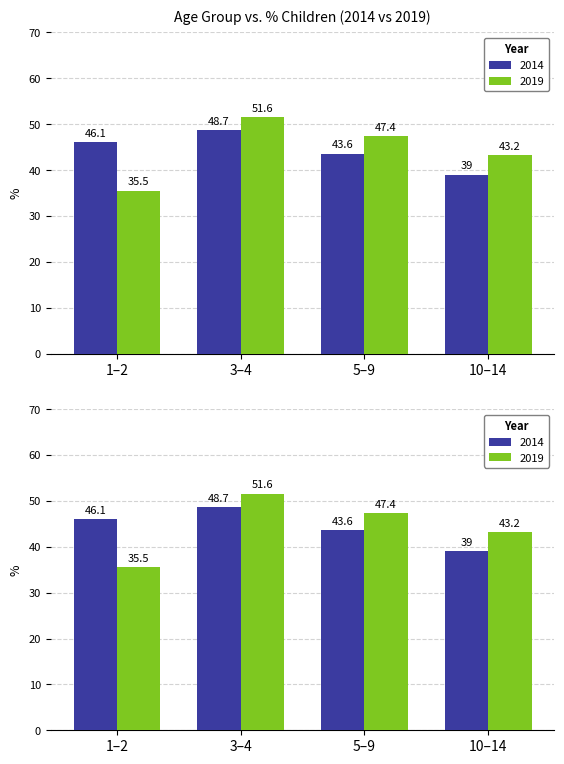

What is the difference between the second highest and minimum values in the 2019 series?

11.9